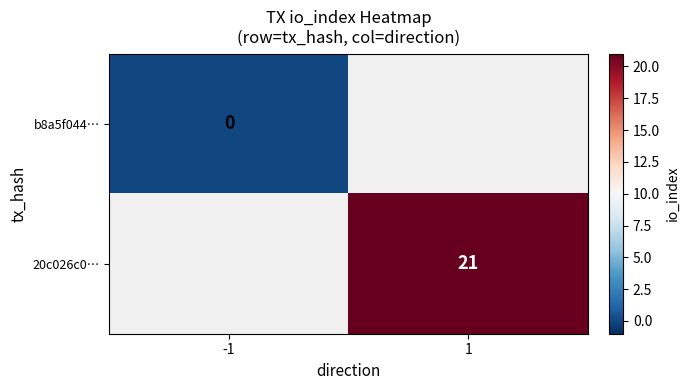

The value of 20c026c0… at 1 is 31. True or false?

False